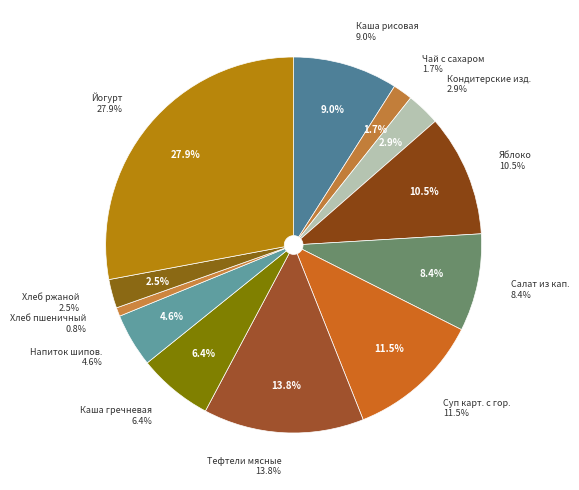

Which category has the biggest portion of the pie?

Йогурт